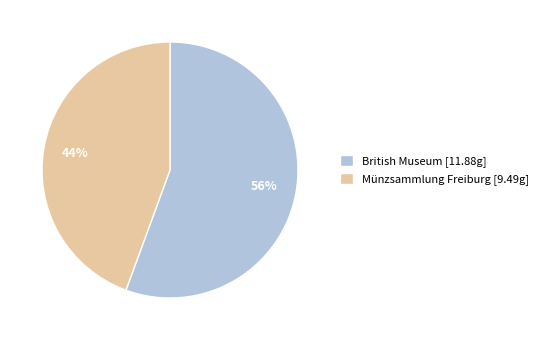

What is the largest slice in the pie chart?

British Museum